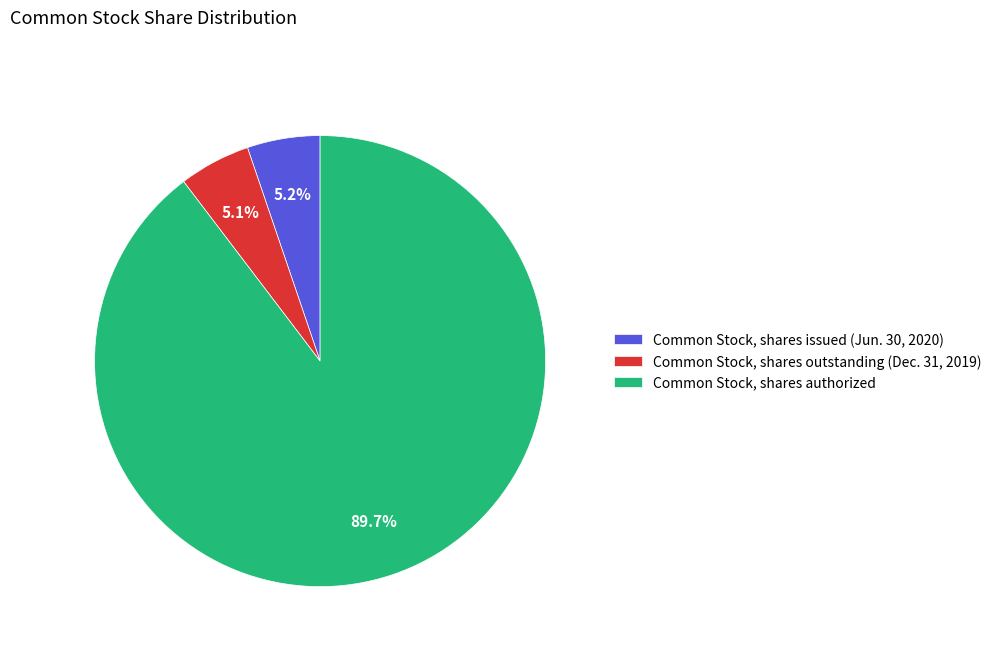

Which slice is the largest?

Common Stock, shares authorized